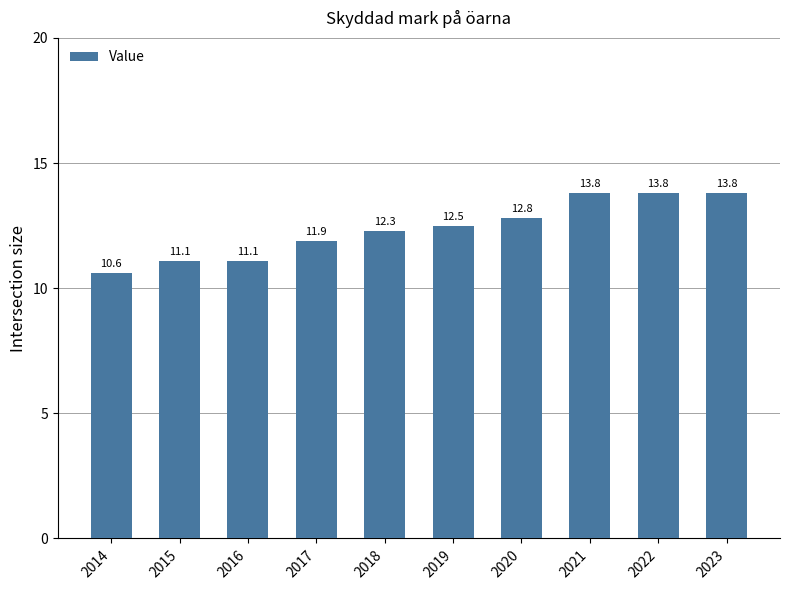

Which category has the lowest value across all series?

2014